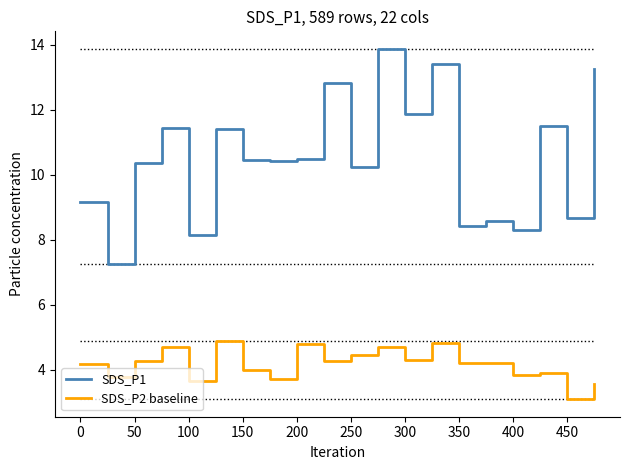

Which series has the largest range (max minus min)?

SDS_P1